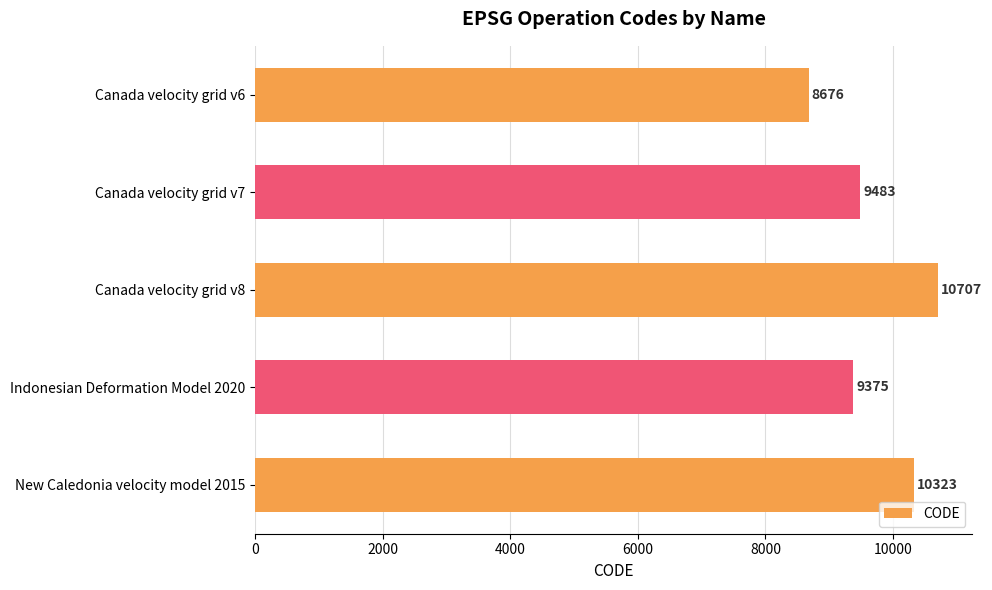

Does the chart contain stacked bars?

No